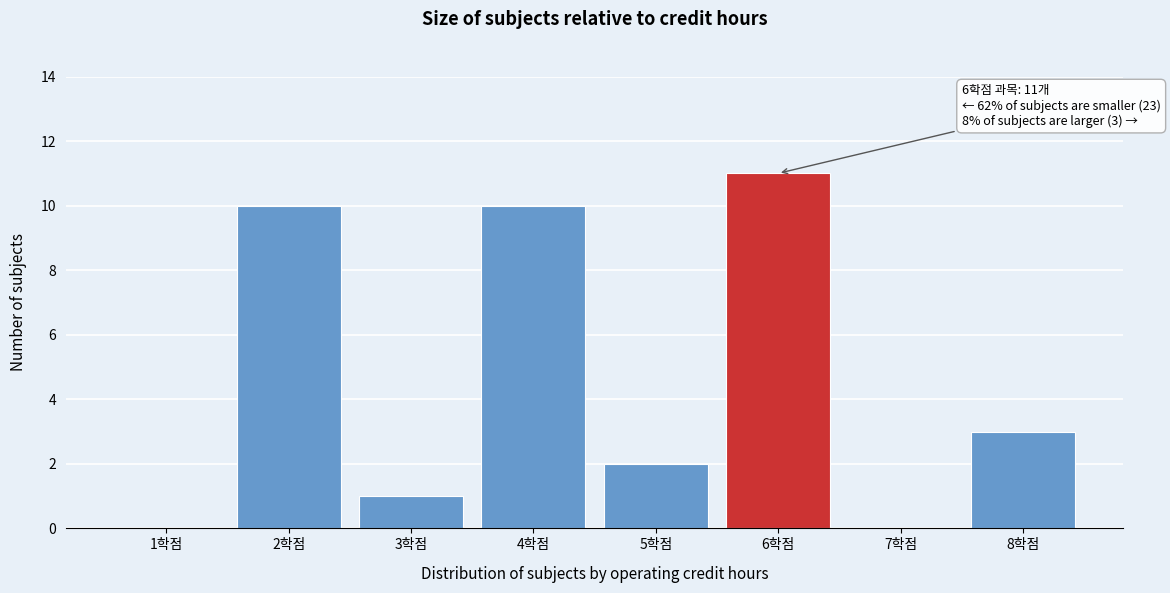

Reading left to right, extract all data points from this chart.

1학점=0	2학점=10	3학점=1	4학점=10	5학점=2	6학점=11	7학점=0	8학점=3